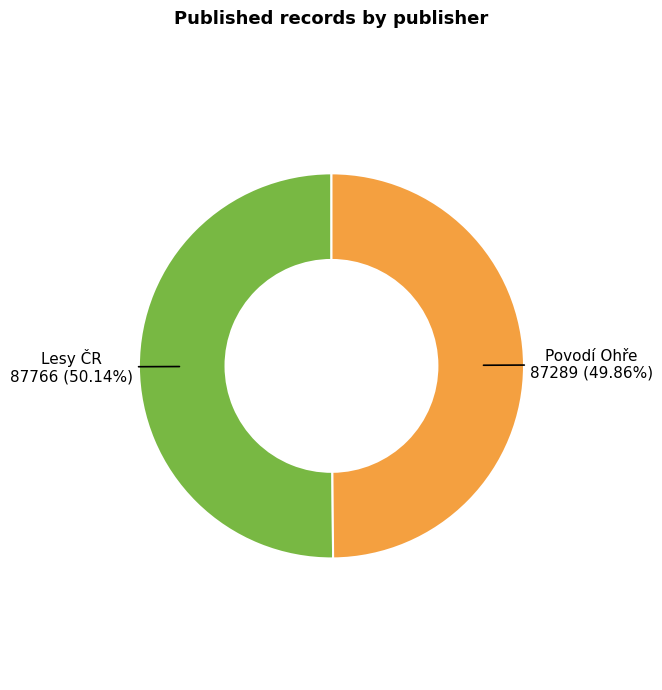

Does any single category account for the majority?

Yes